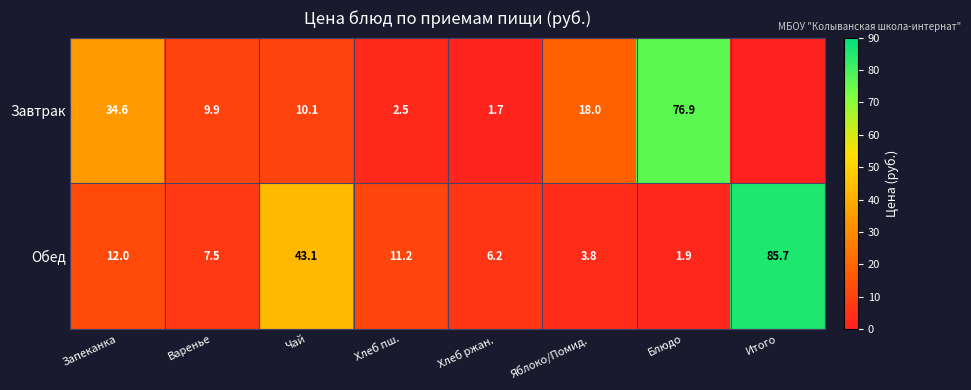

At which category is the sum across all series the highest?

Итого